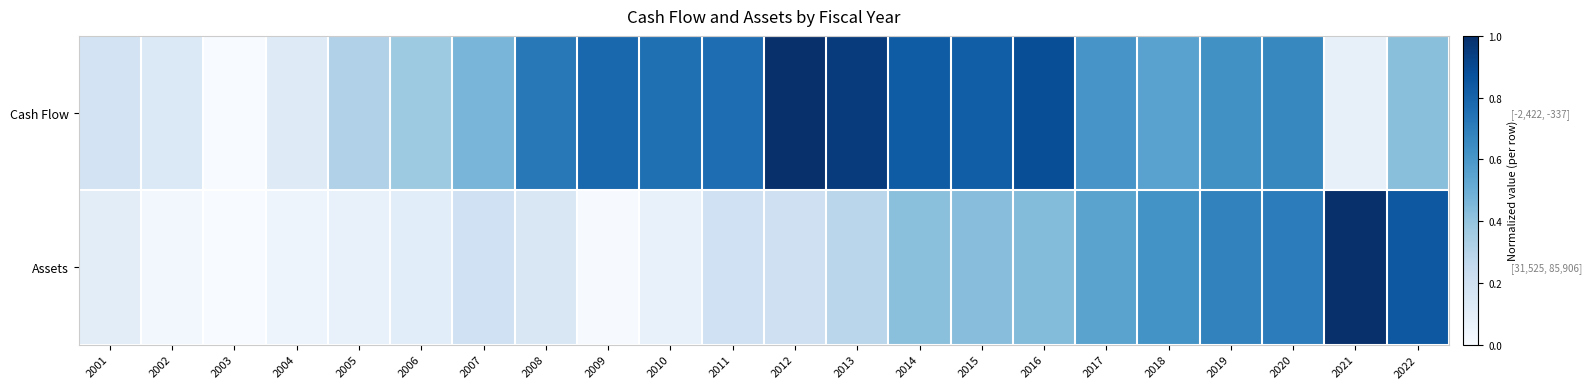

Reading left to right, transcribe all the data shown in this chart.

Cash Flow: 2001=0.2	2002=0.1	2003=0.0	2004=0.1	2005=0.3	2006=0.4	2007=0.5	2008=0.7	2009=0.8	2010=0.8	2011=0.8	2012=1.0	2013=1.0	2014=0.8	2015=0.8	2016=0.9	2017=0.6	2018=0.6	2019=0.6	2020=0.7	2021=0.1	2022=0.4
Assets: 2001=0.1	2002=0.0	2003=0.0	2004=0.0	2005=0.1	2006=0.1	2007=0.2	2008=0.2	2009=0.0	2010=0.1	2011=0.2	2012=0.2	2013=0.3	2014=0.4	2015=0.4	2016=0.4	2017=0.5	2018=0.6	2019=0.7	2020=0.7	2021=1.0	2022=0.8